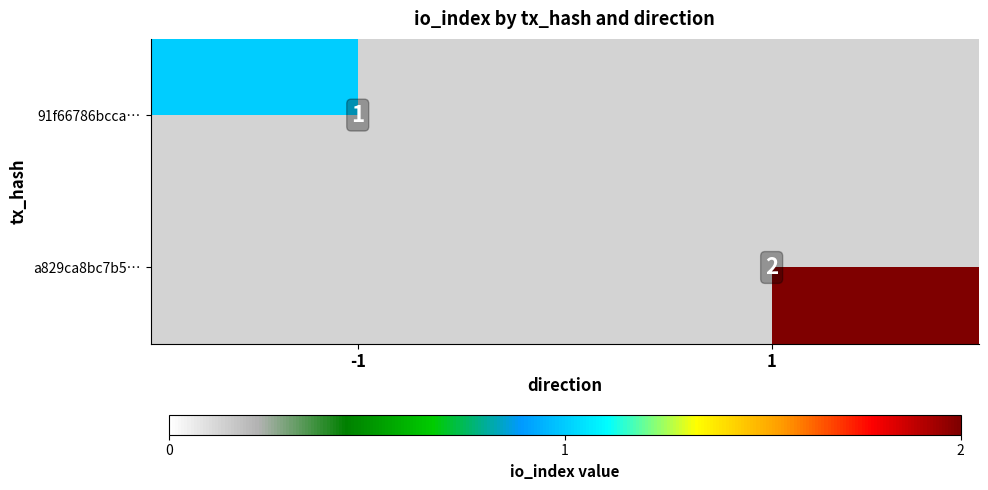

Is it true that a829ca8bc7b5… equals 3 at 1?

False